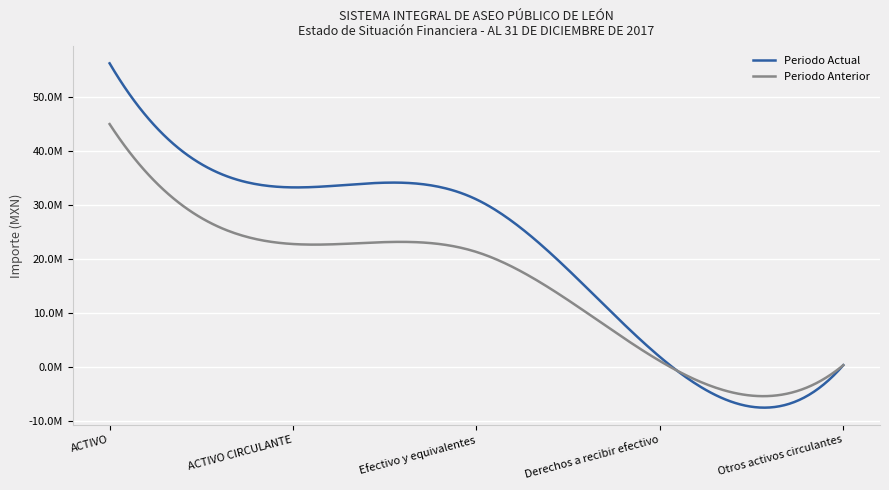

Is this an area chart (filled region under the line)?

No